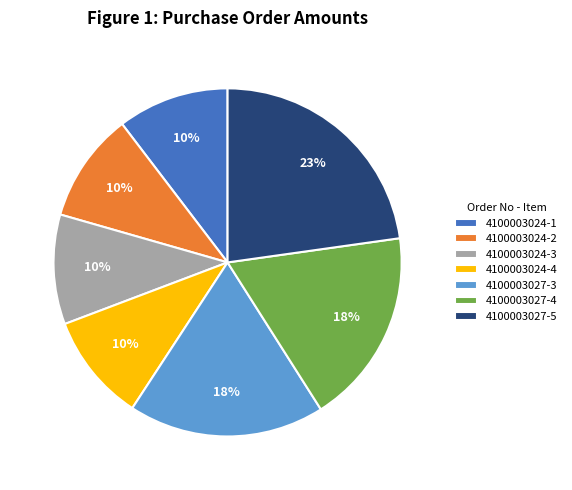

Which has a higher value, 4100003027-3 or 4100003027-5?

4100003027-5